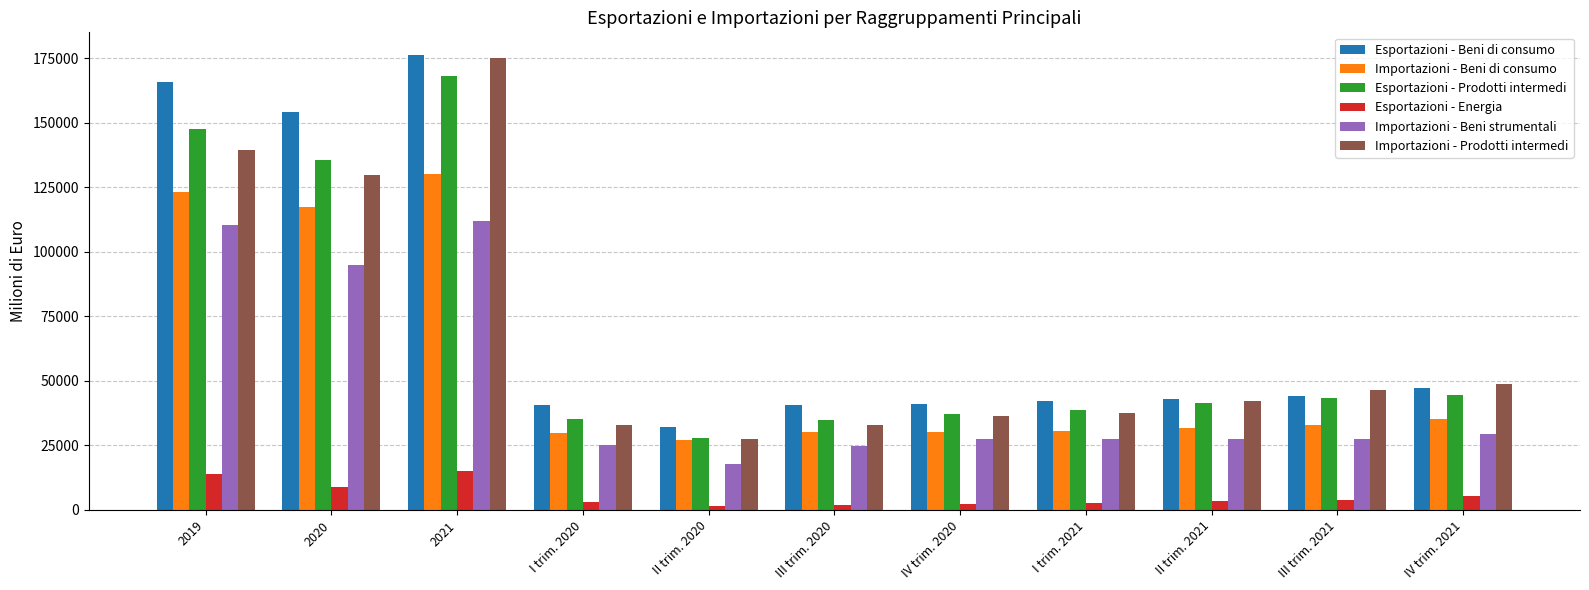

Which series has the largest total across all categories?

Esportazioni - Beni di consumo